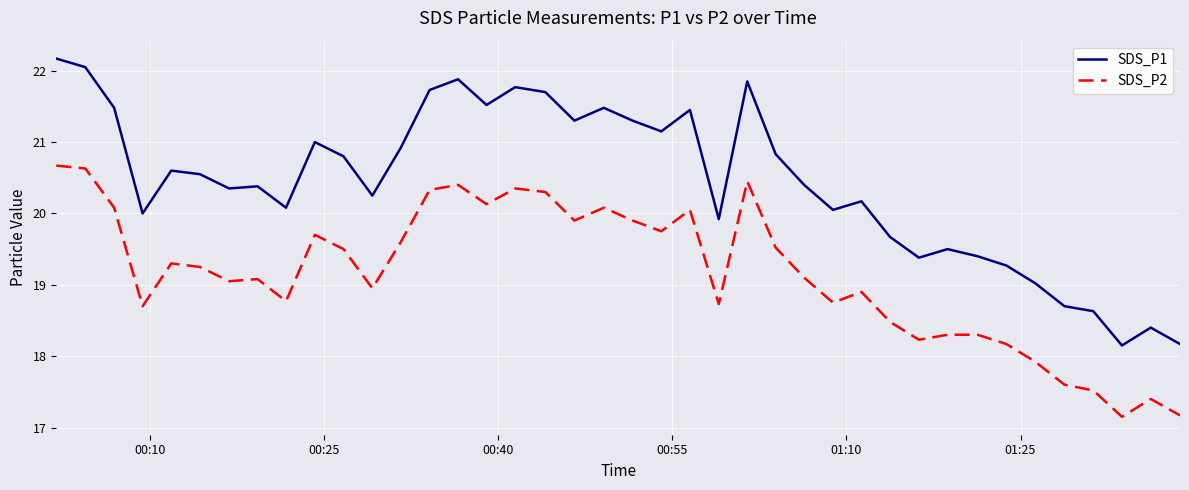

True or false: SDS_P2 and SDS_P1 intersect in this chart.

False